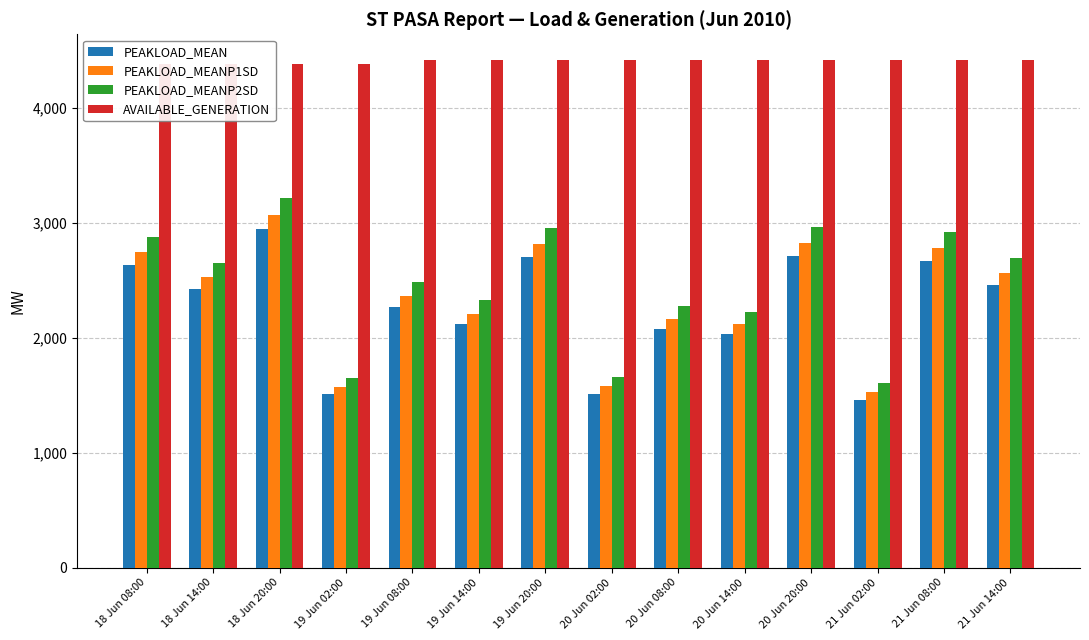

How many bars are there in total?

56